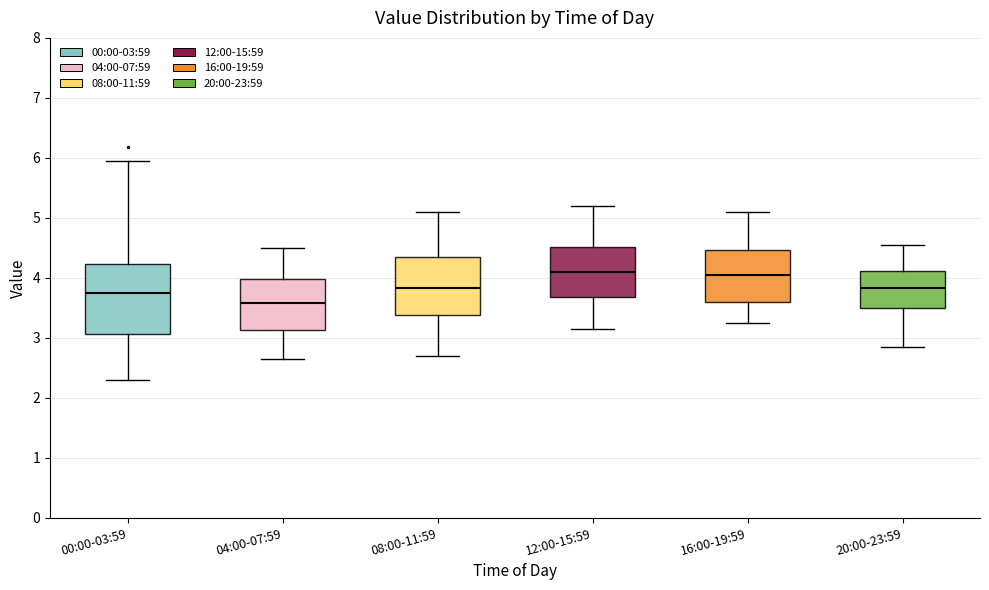

Where does the median line of the box for 08:00-11:59 sit on the y-axis? The values are not printed on the chart, so give them approximately, as read against the axis.

3.8